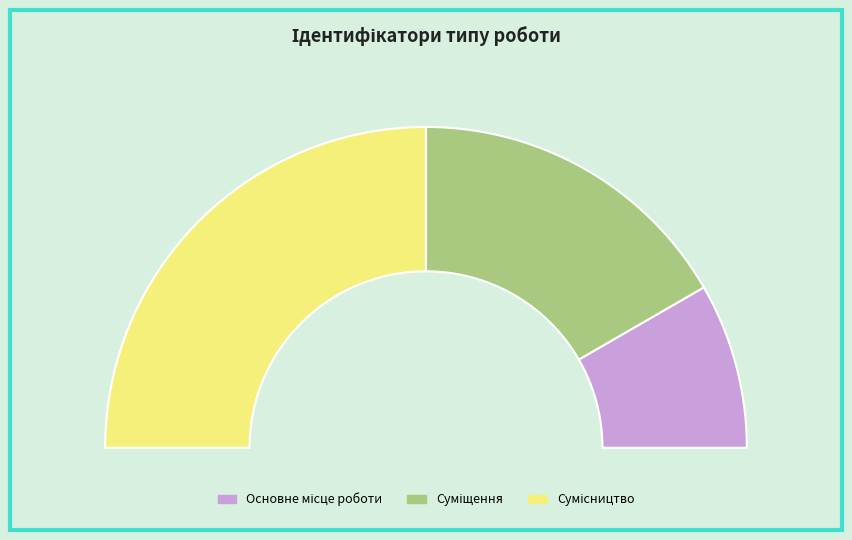

To the nearest percent, what portion does Основне місце роботи represent?

17%